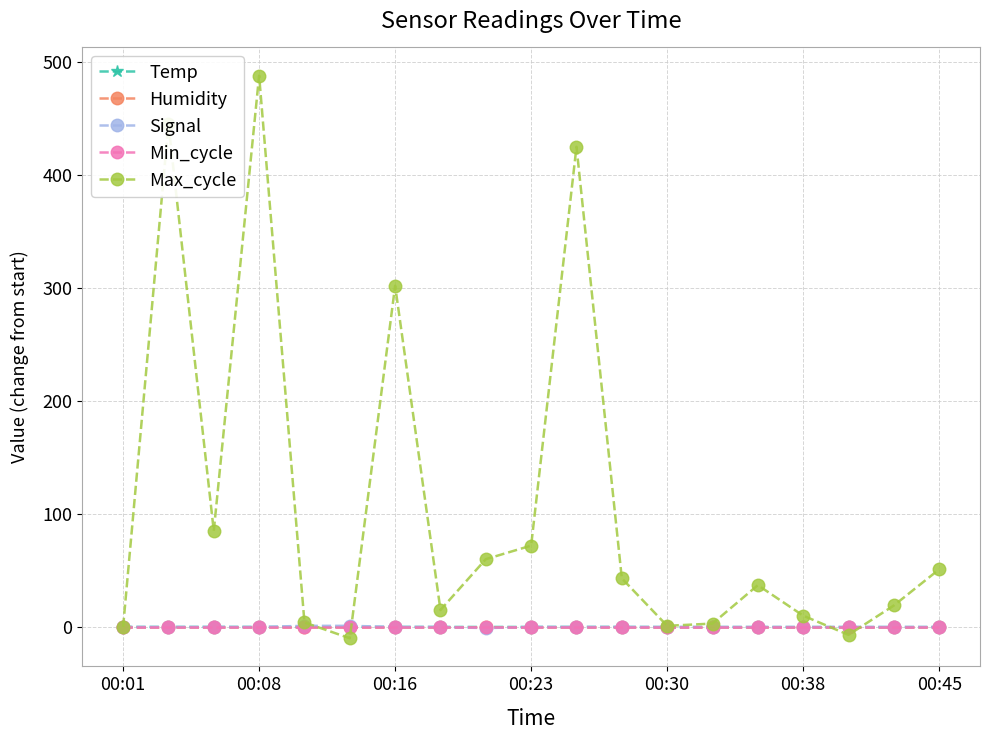

How many lines are shown in the chart?

5